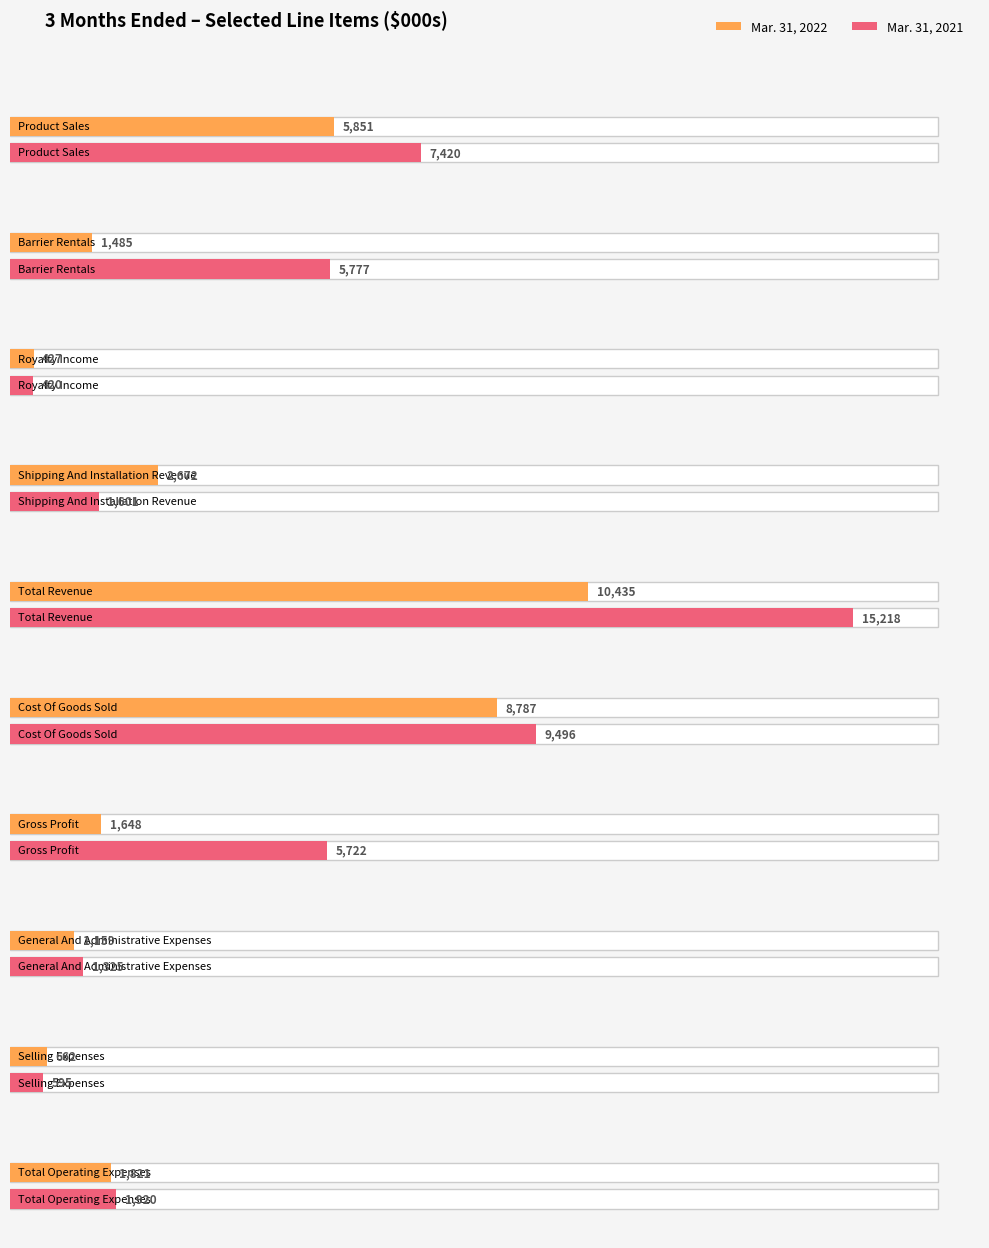

The value of Mar. 31, 2022 at General And Administrative Expenses is 1159. True or false?

True